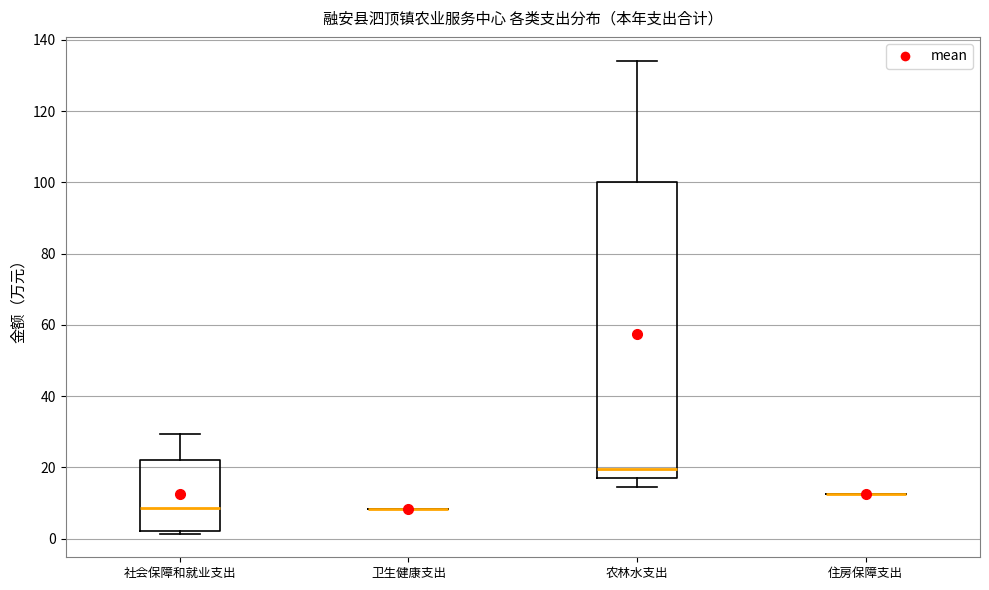

Reading left to right, transcribe this box plot: for each box, give where its median line is, the range the box spans, and where its two whiskers end, as read against the y-axis. The values are not printed on the chart, so give them approximately, as read against the axis.

社会保障和就业支出: median 8, box 2 to 22, whiskers 2 (just below the box's lower edge) to 30
卫生健康支出: box collapsed to a line at 8, whiskers 8 to 8
农林水支出: median 20, box 18 to 100, whiskers 14 to 134
住房保障支出: box collapsed to a line at 12, whiskers 12 to 12